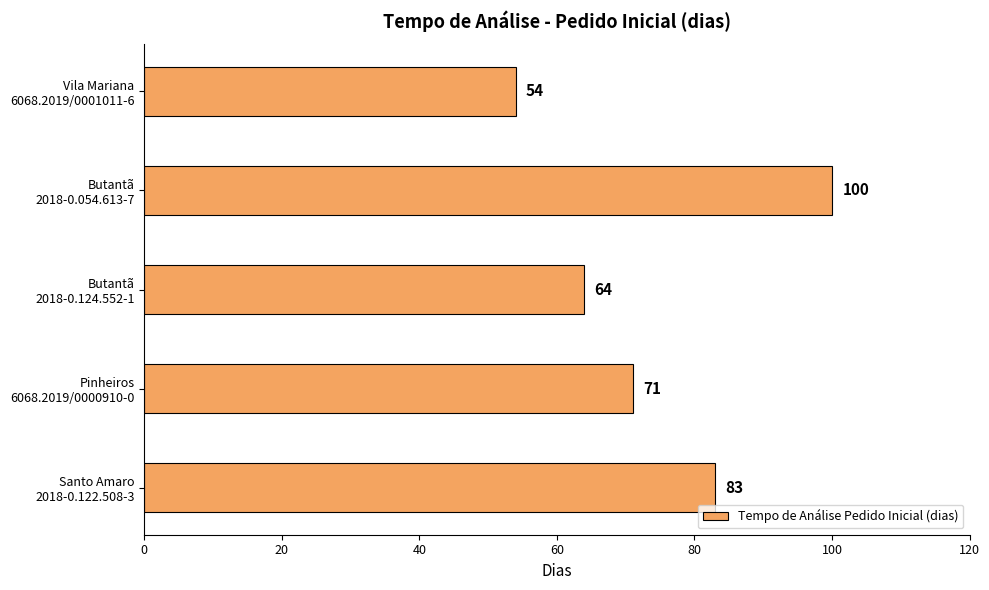

What is the difference between the second highest and minimum values?

29